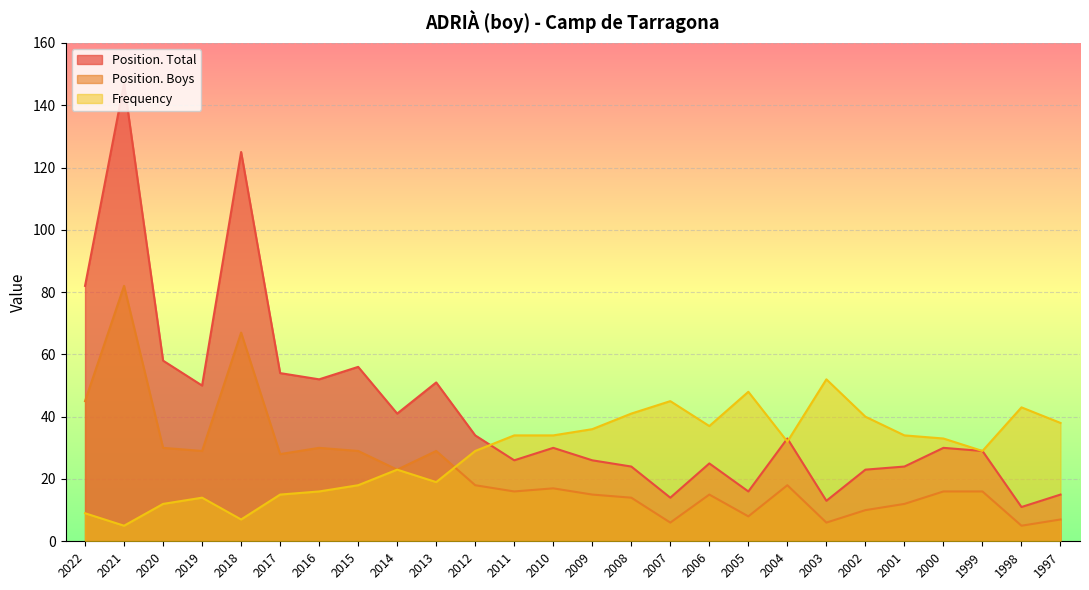

Reading left to right, transcribe all the data shown in this chart.

Position. Total: 2022=82	2021=147	2020=58	2019=50	2018=125	2017=54	2016=52	2015=56	2014=41	2013=51	2012=34	2011=26	2010=30	2009=26	2008=24	2007=14	2006=25	2005=16	2004=33	2003=13	2002=23	2001=24	2000=30	1999=29	1998=11	1997=15
Position. Boys: 2022=45	2021=82	2020=30	2019=29	2018=67	2017=28	2016=30	2015=29	2014=23	2013=29	2012=18	2011=16	2010=17	2009=15	2008=14	2007=6	2006=15	2005=8	2004=18	2003=6	2002=10	2001=12	2000=16	1999=16	1998=5	1997=7
Frequency: 2022=9	2021=5	2020=12	2019=14	2018=7	2017=15	2016=16	2015=18	2014=23	2013=19	2012=29	2011=34	2010=34	2009=36	2008=41	2007=45	2006=37	2005=48	2004=32	2003=52	2002=40	2001=34	2000=33	1999=29	1998=43	1997=38